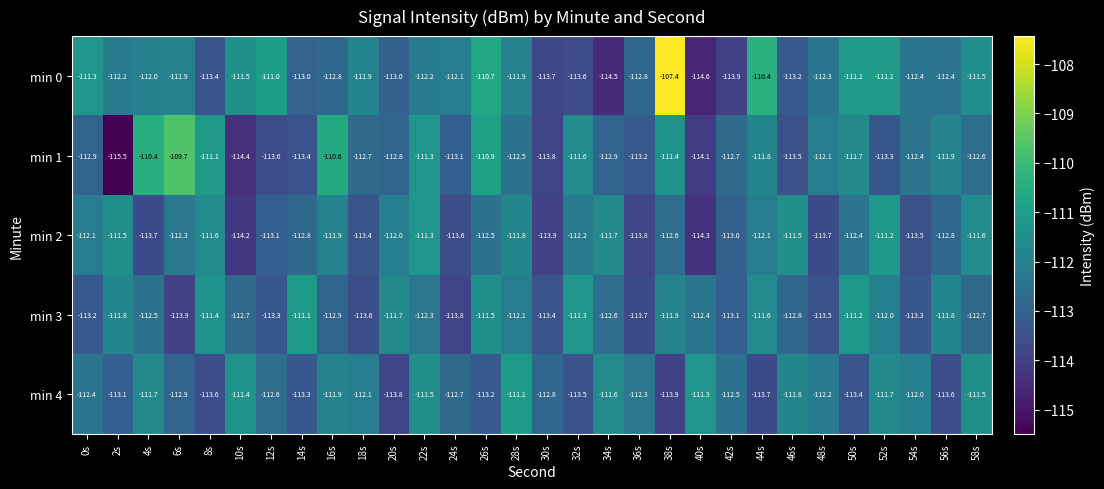

What is the total value across all series at 34s?

-563.3